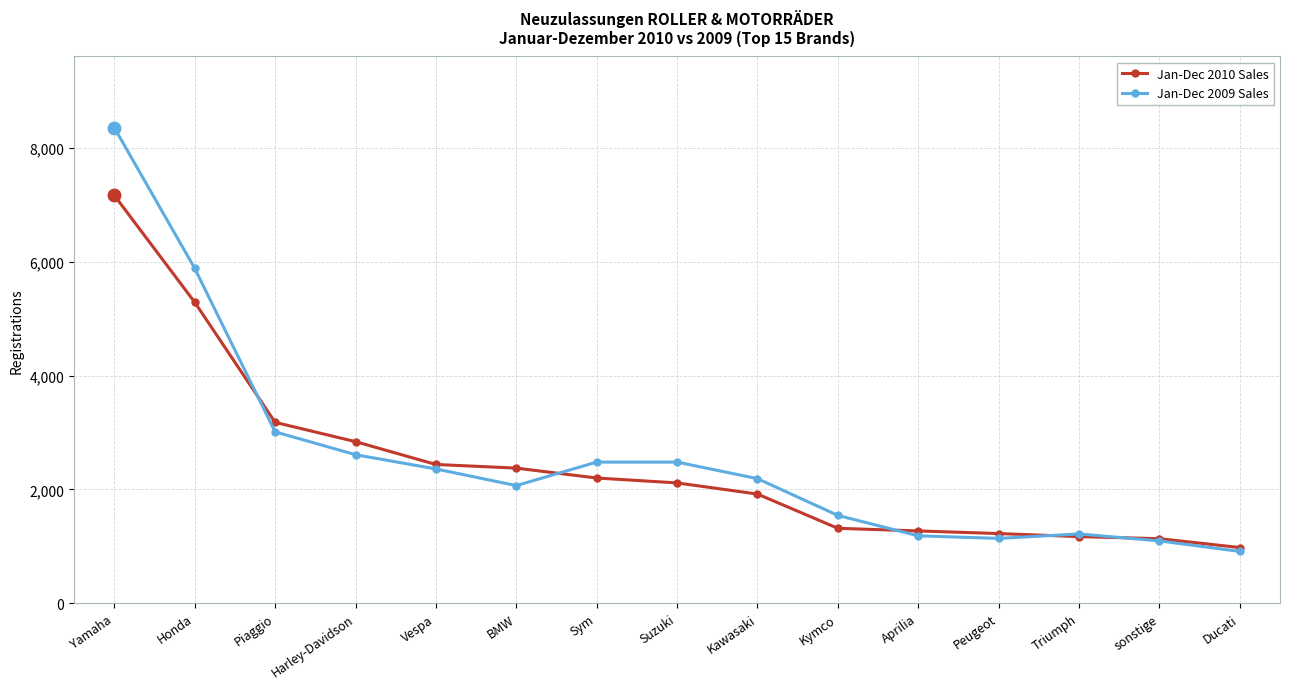

Is it true that Jan-Dec 2010 Sales equals 1681 at sonstige?

False